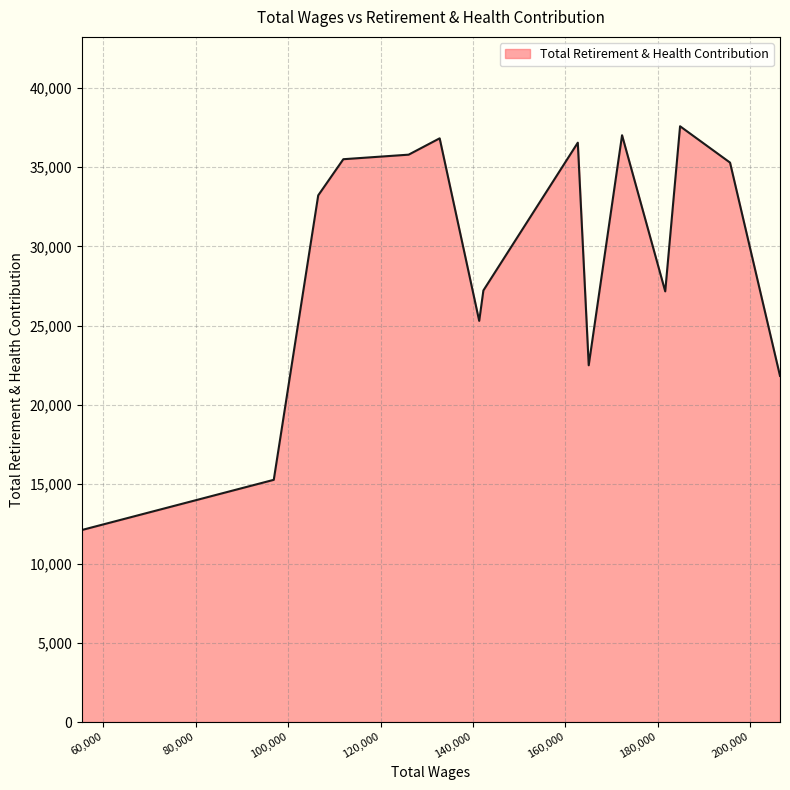

What is the maximum value shown in the chart?

37585